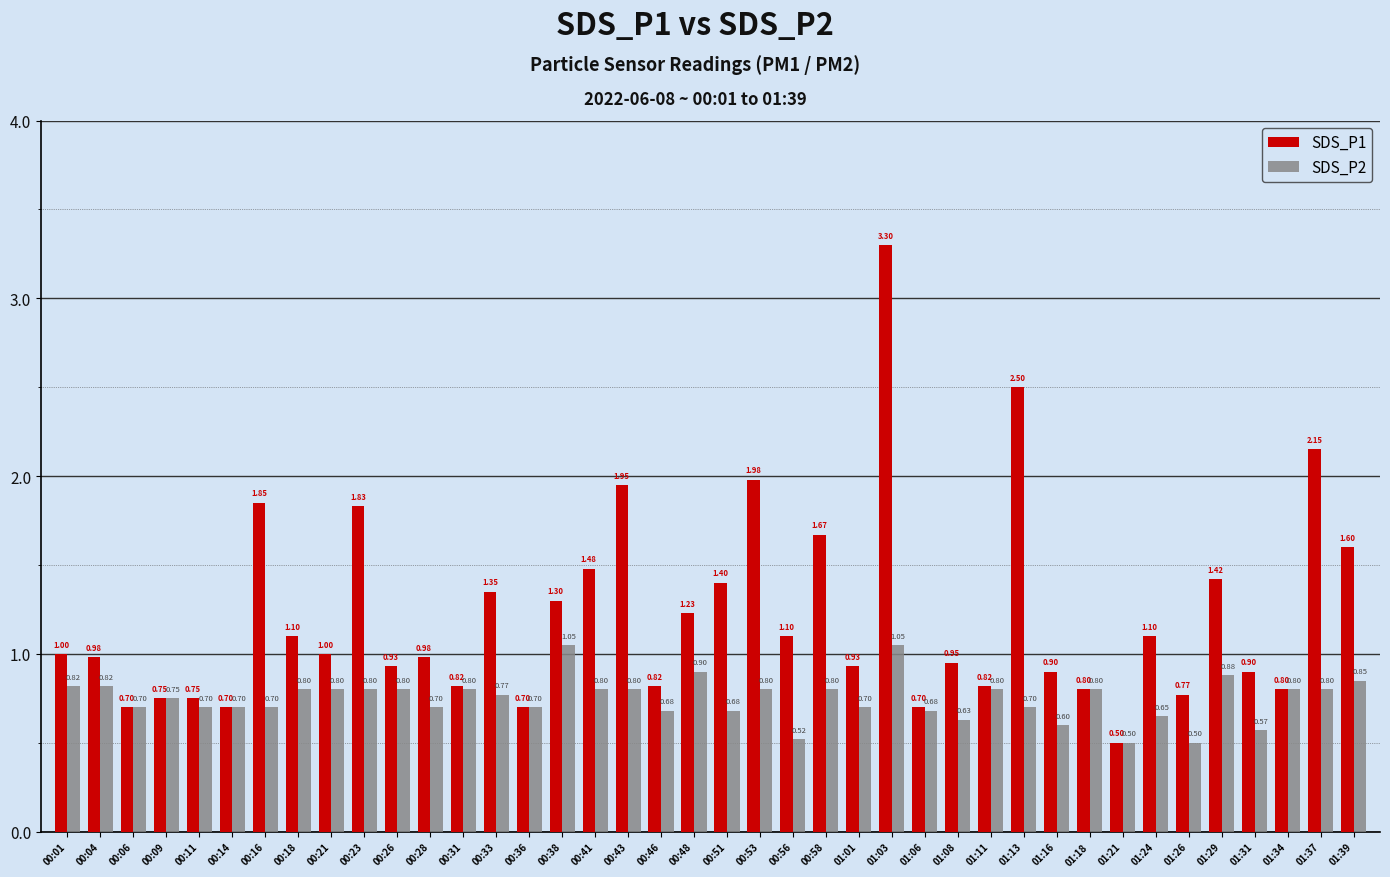

Between 01:34 and 01:37, which series saw the biggest shift?

SDS_P1